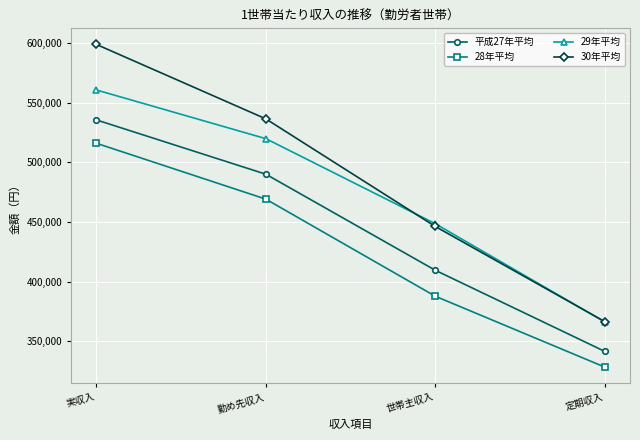

Reading left to right, extract all data points from this chart.

平成27年平均: 535435	489998	409603	341705
28年平均: 515879	469123	387860	328567
29年平均: 560498	519759	448580	366390
30年平均: 598624	536328	446279	366665